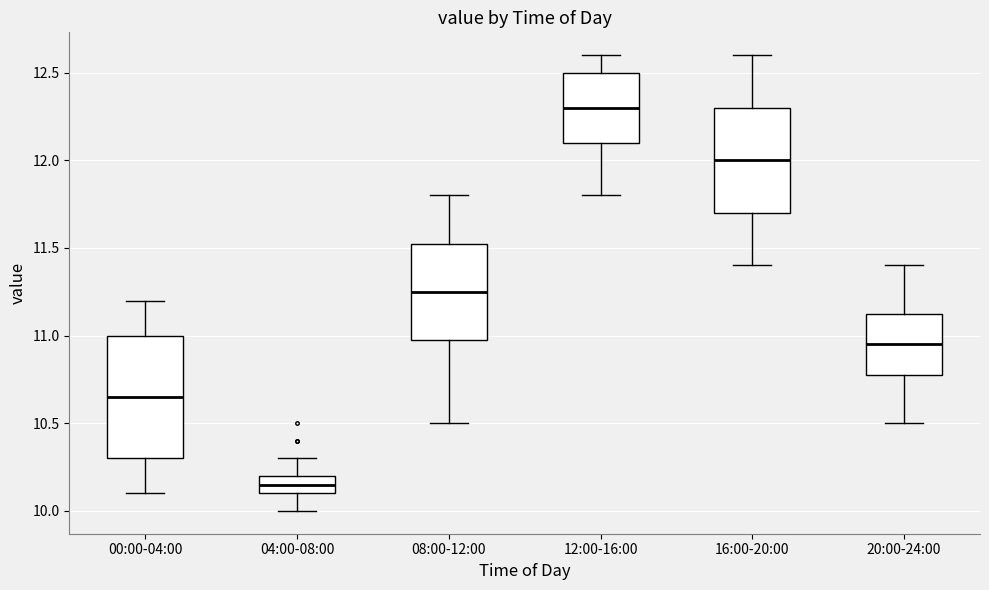

Which box is the tallest, from its lower edge to its upper edge?

00:00-04:00